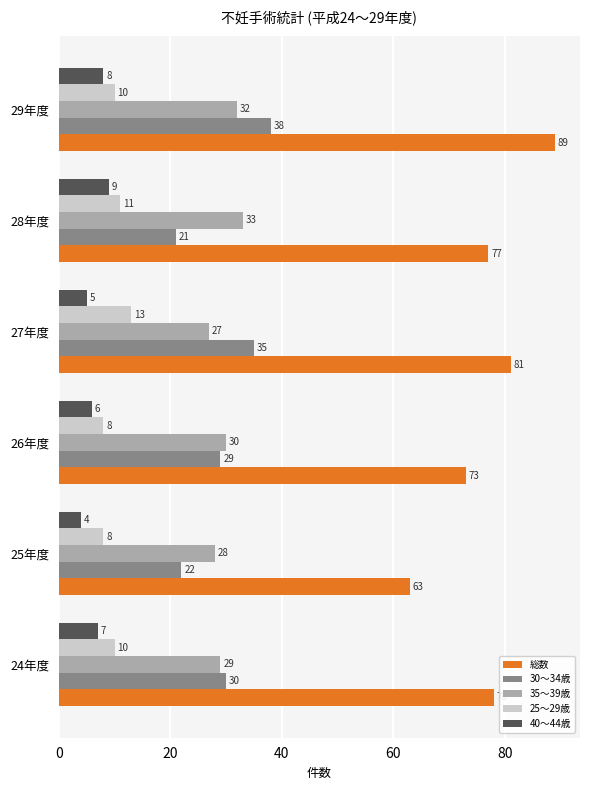

At which category is the sum across all series the highest?

29年度